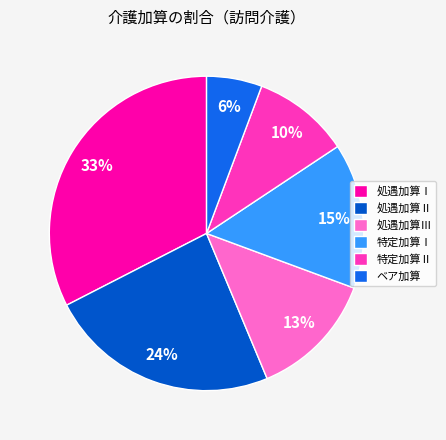

Rank the categories by value from highest to lowest.

処遇加算Ⅰ, 処遇加算Ⅱ, 特定加算Ⅰ, 処遇加算Ⅲ, 特定加算Ⅱ, ベア加算